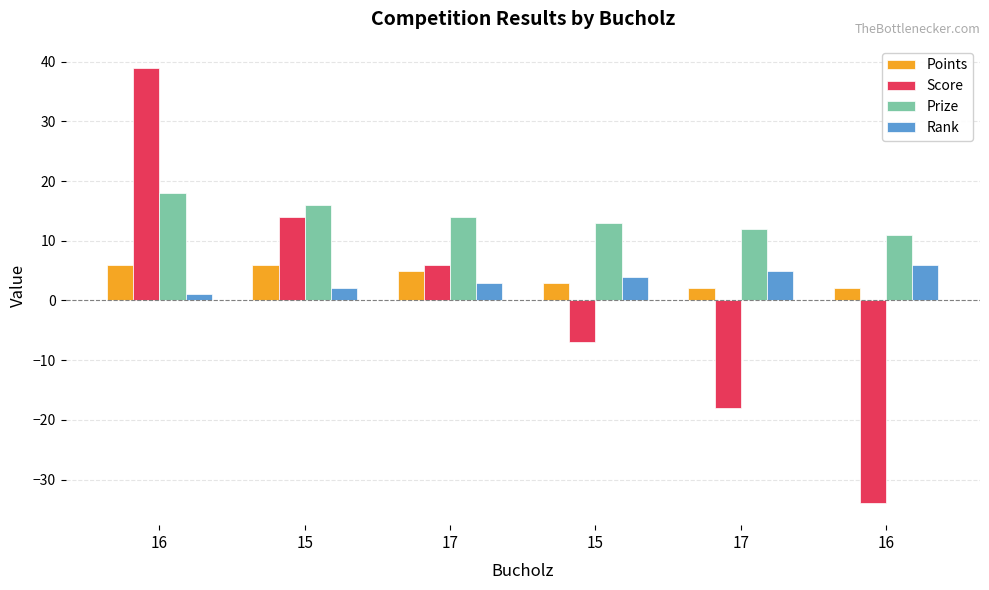

Does the chart contain any negative values?

Yes